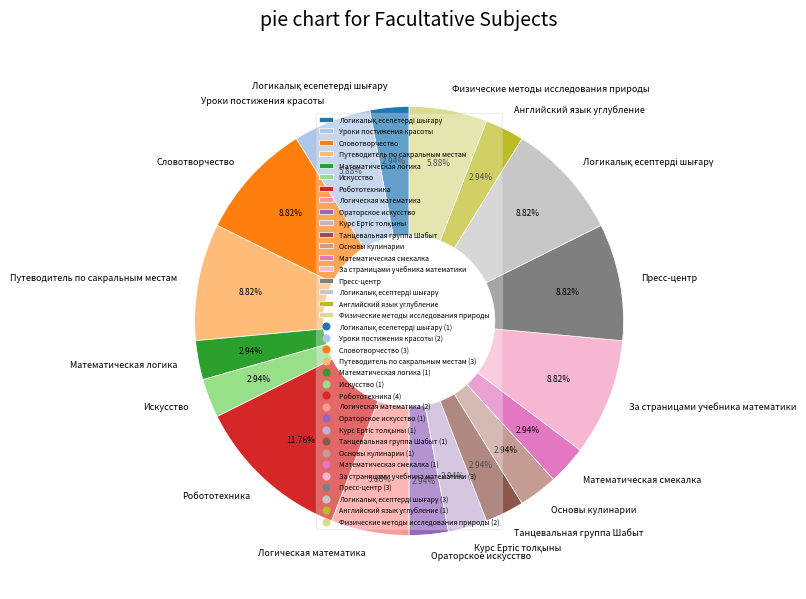

Does any single category account for the majority?

No